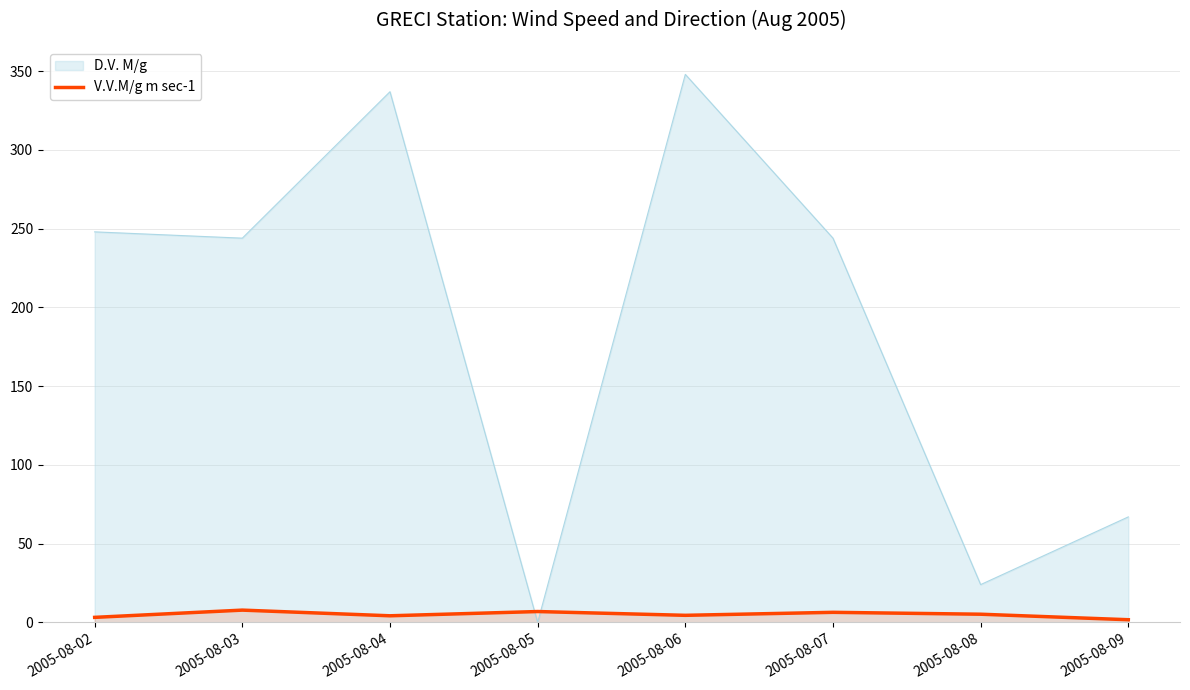

What is the difference between the maximum and minimum values?

6.1